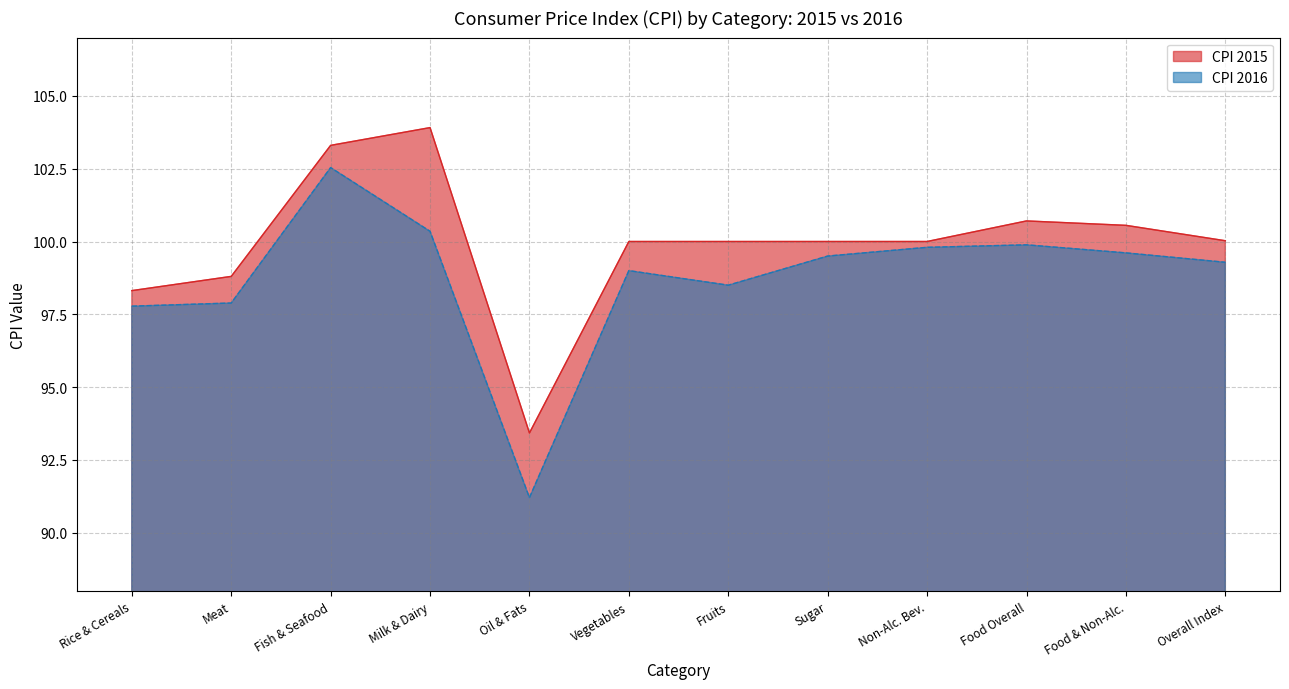

True or false: CPI 2016 and CPI 2015 intersect in this chart.

False